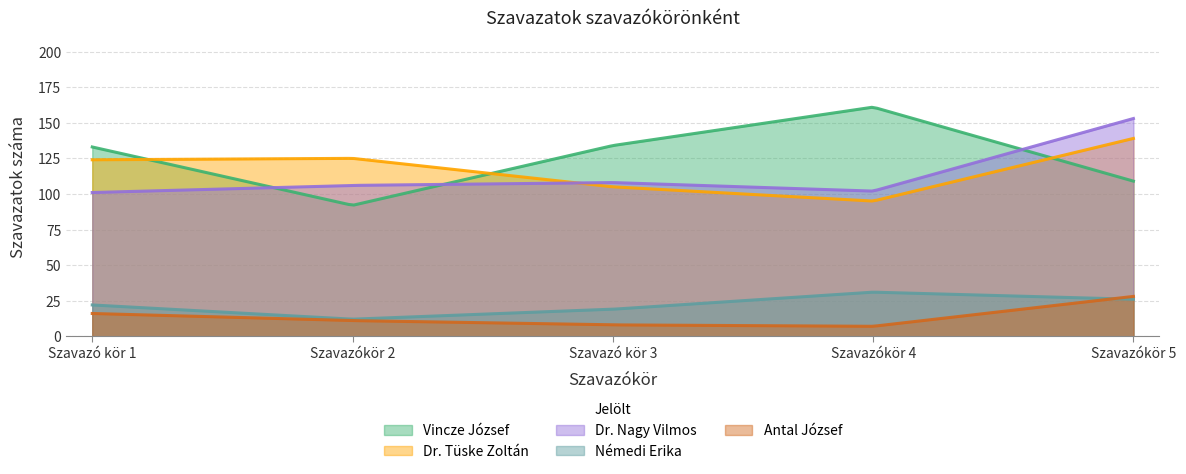

Count the number of categories in the chart.

200